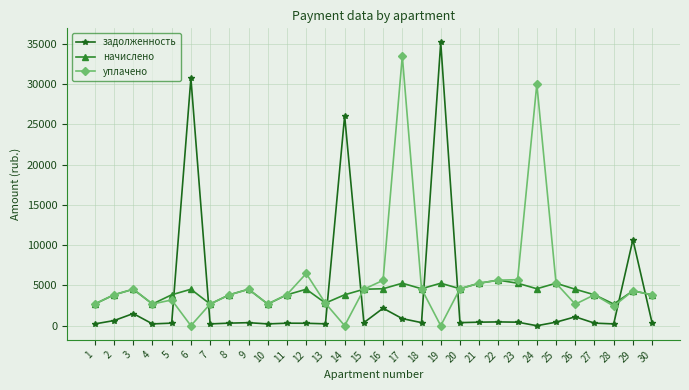

What is the difference between the уплачено values at 23 and 24?

24269.2